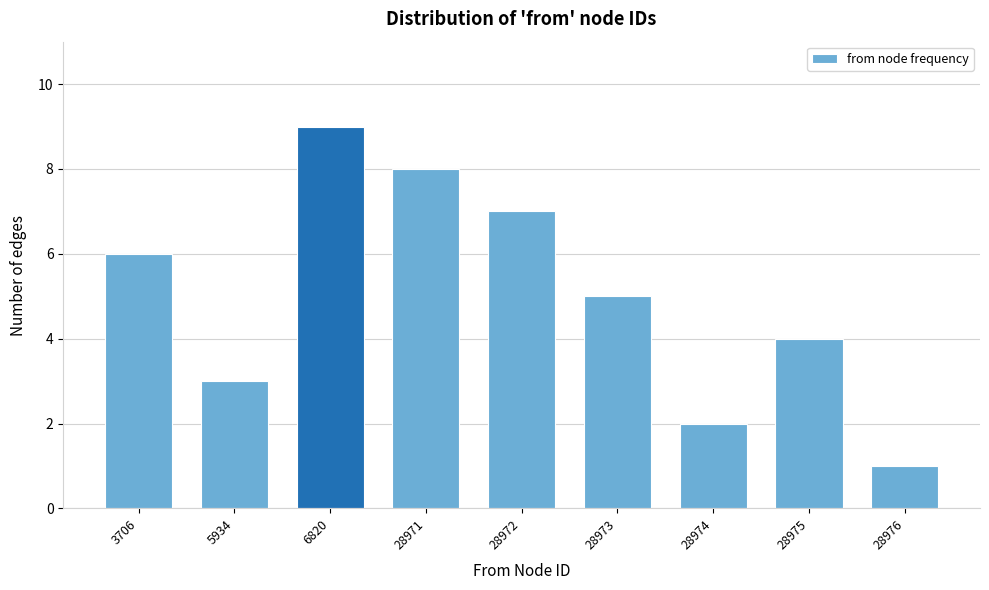

Reading left to right, what are all the values shown in this chart?

3706=6	5934=3	6820=9	28971=8	28972=7	28973=5	28974=2	28975=4	28976=1